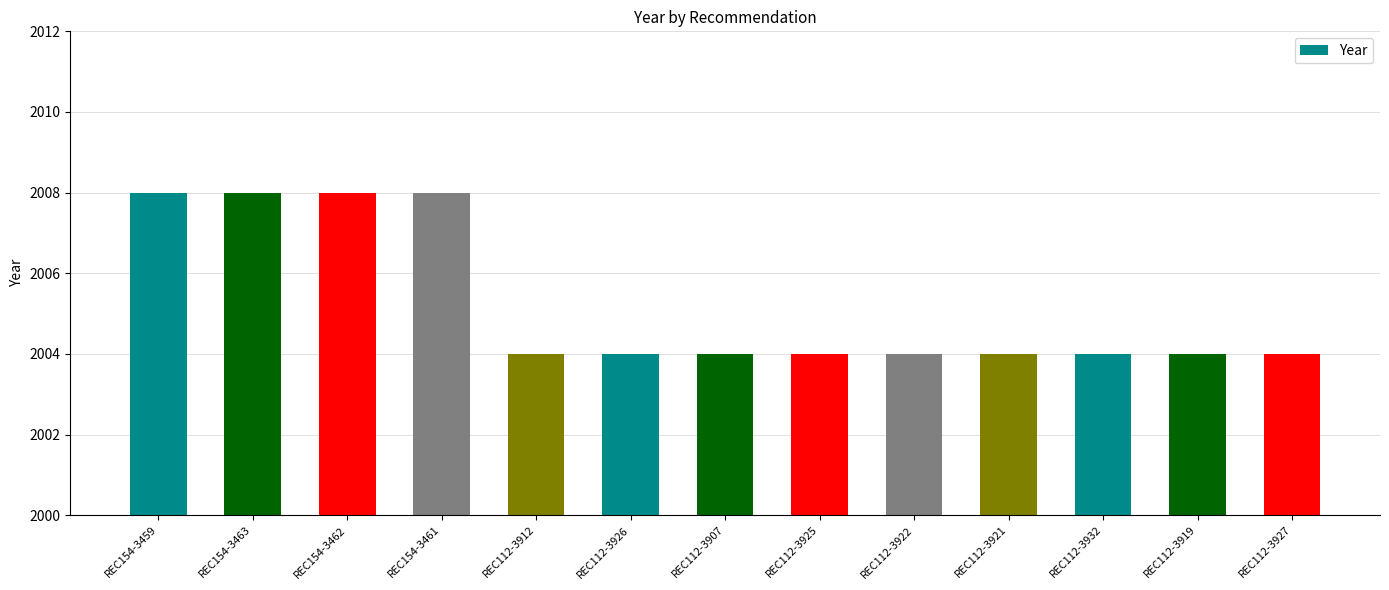

What is the label of the 12th bar from the right?

REC154-3463